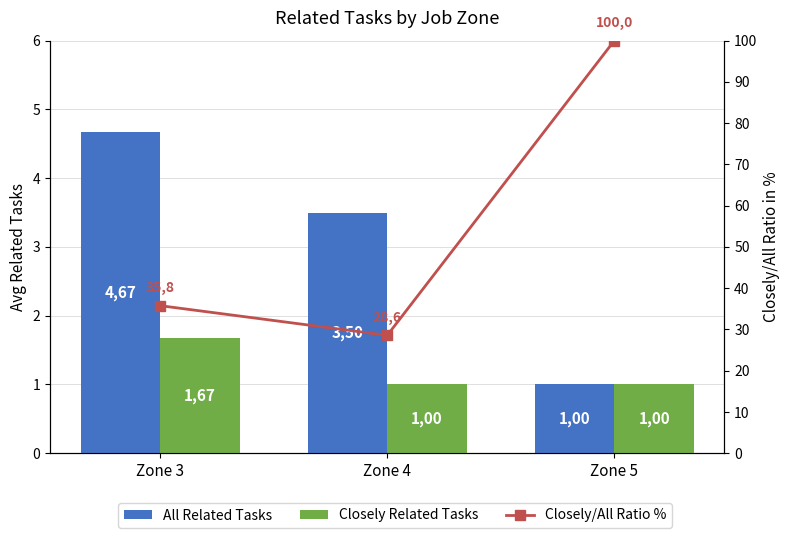

Rank the categories by Closely/All Ratio % value from lowest to highest.

Zone 4, Zone 3, Zone 5